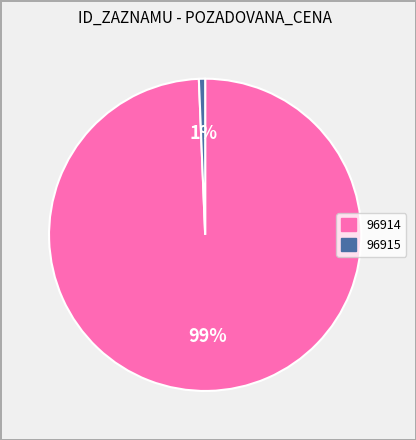

Which category has the smallest portion of the pie?

96915